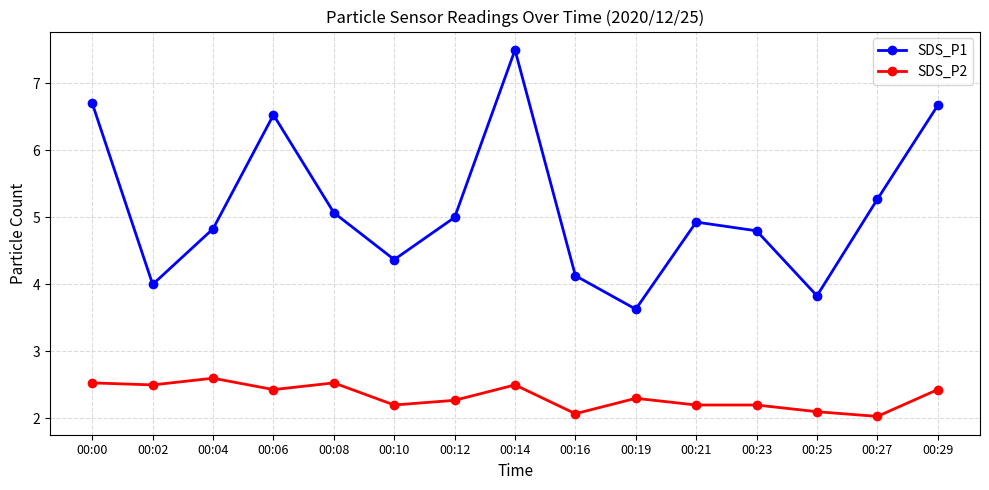

List the series in order of their peak value, highest first.

SDS_P1, SDS_P2